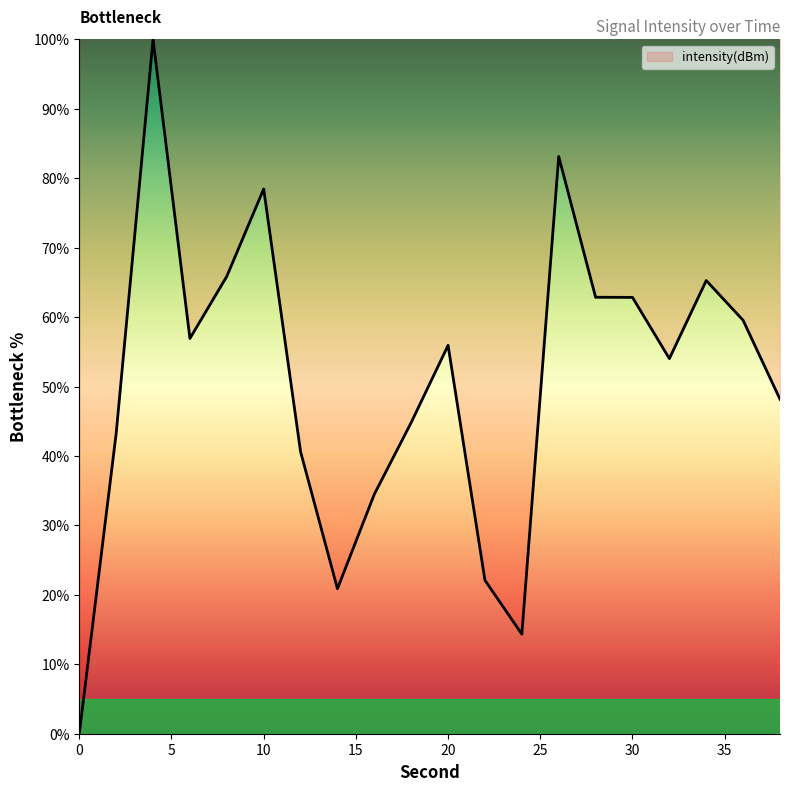

What is the greatest value displayed?

100.0